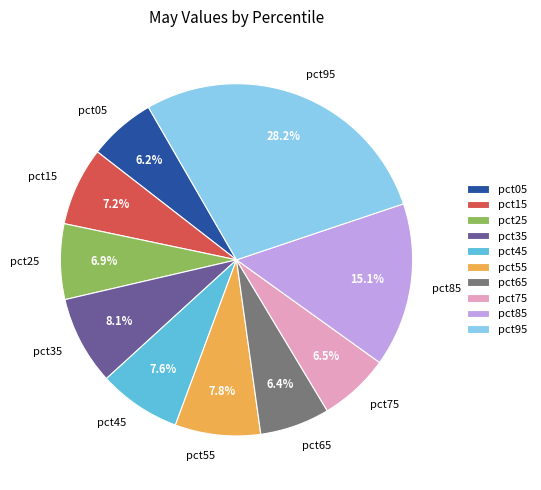

Which category has the biggest portion of the pie?

pct95